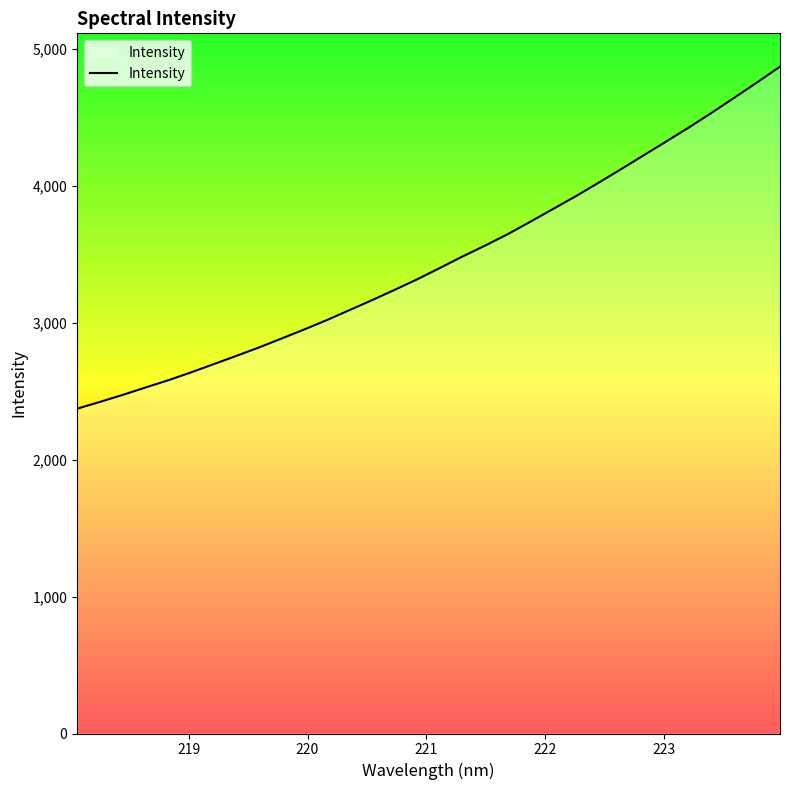

What is the difference between the maximum and minimum values?

2498.8